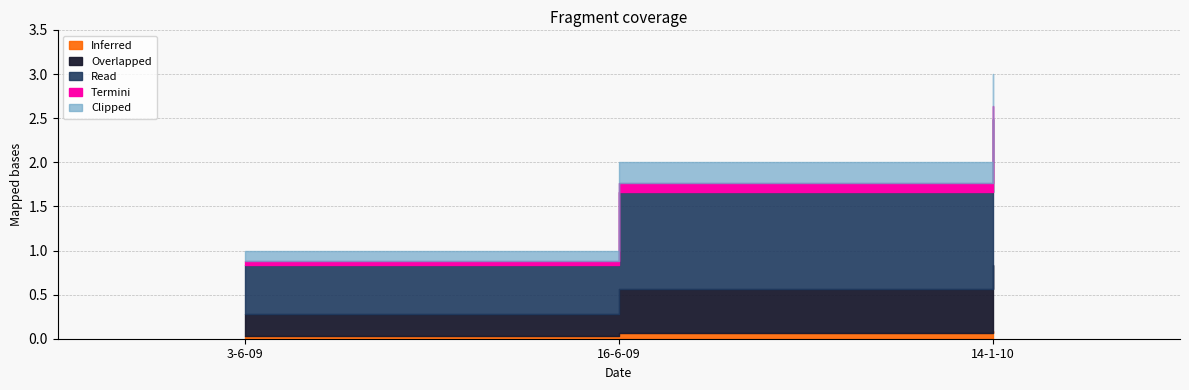

What is the sum of all values?

6